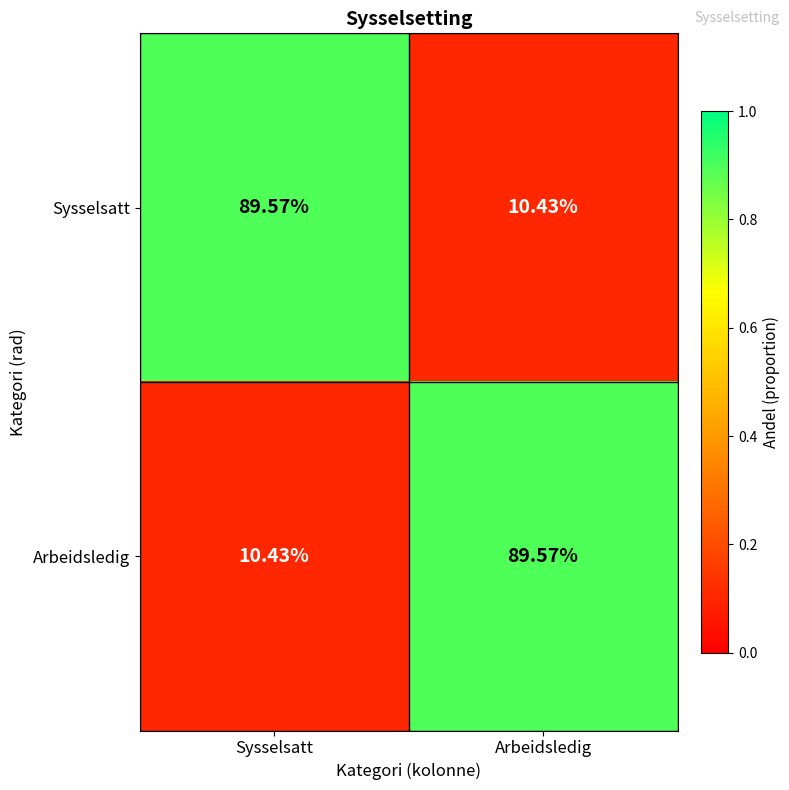

Where does the Arbeidsledig series first go above 89?

Arbeidsledig